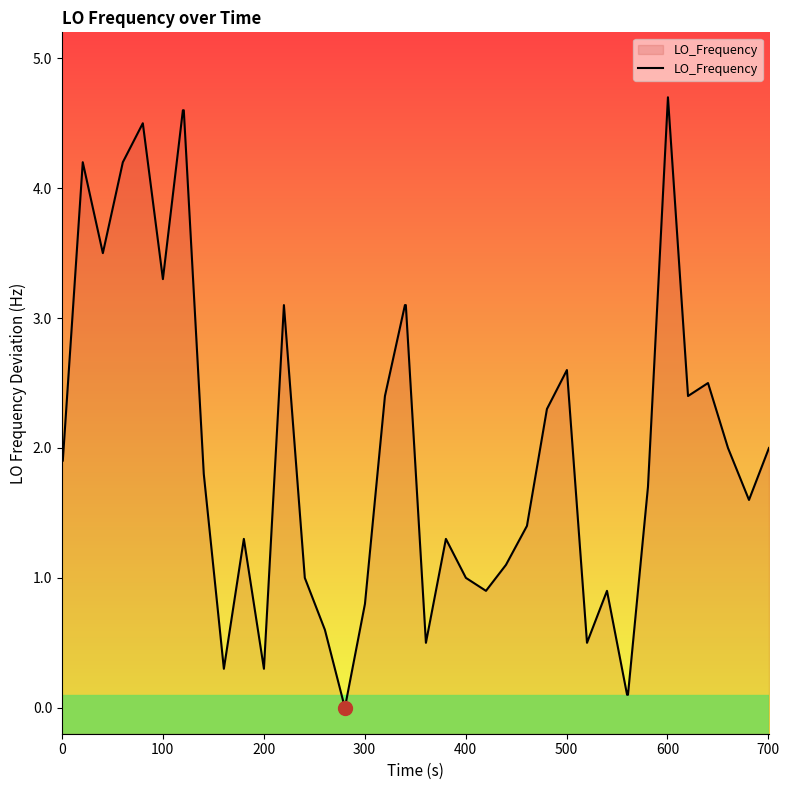

What is the difference between the second highest and minimum values?

4.6